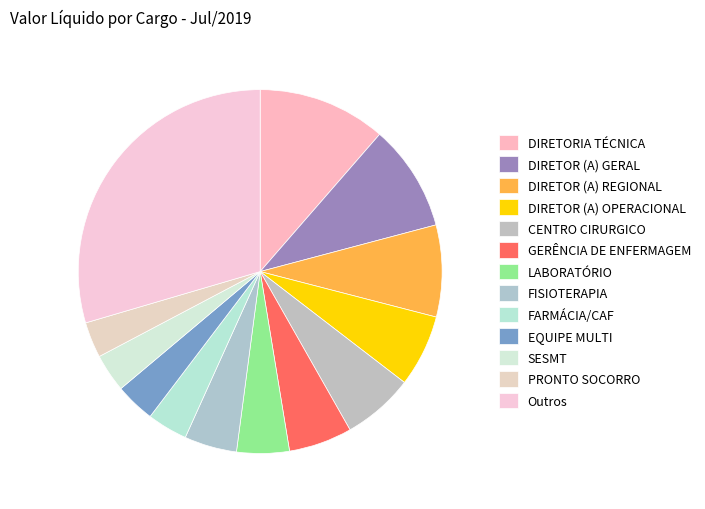

Which category has the biggest portion of the pie?

Outros